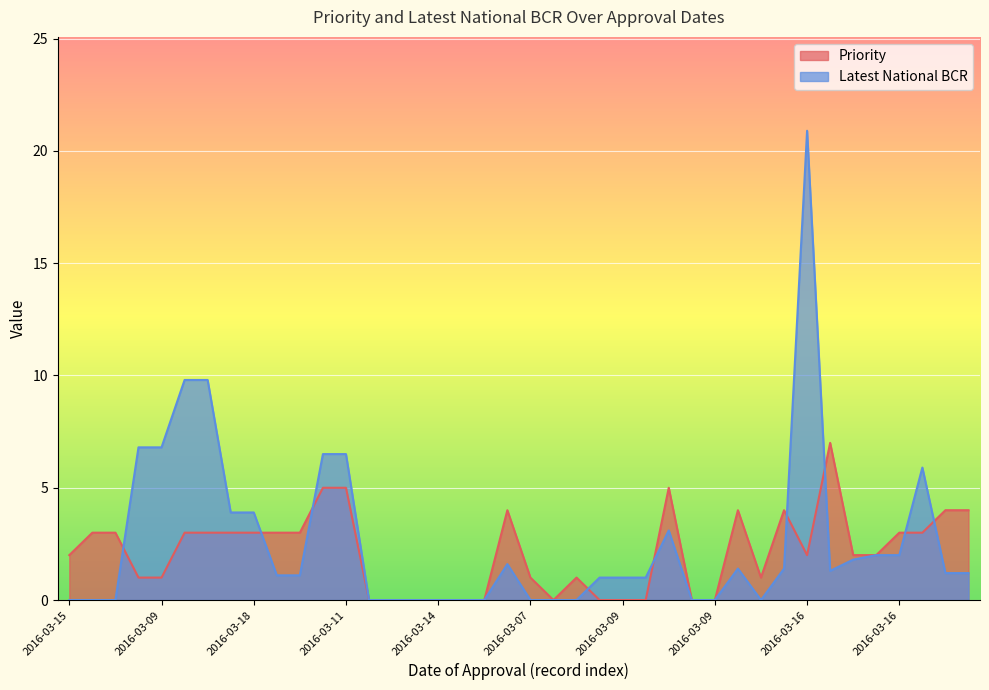

What are all the series names shown in the legend?

Priority, Latest National BCR